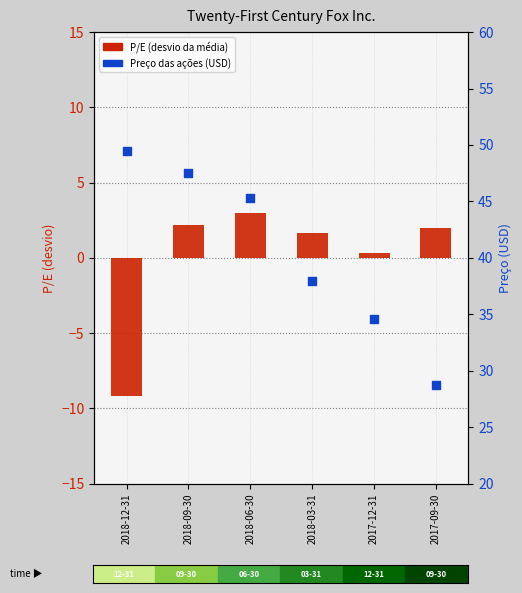

Is the value of P/E (log ratio style) at 2018-12-31 greater than the value of Preço das ações at 2018-12-31?

No